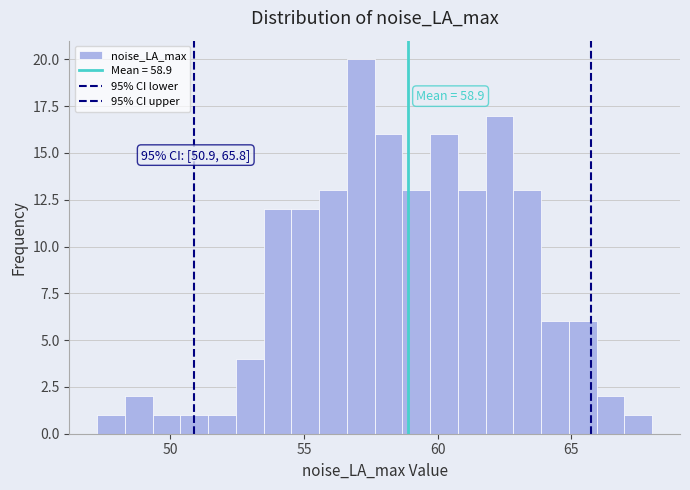

Read against the x-axis, roughly where is the centre of the tallest bar?

57.0